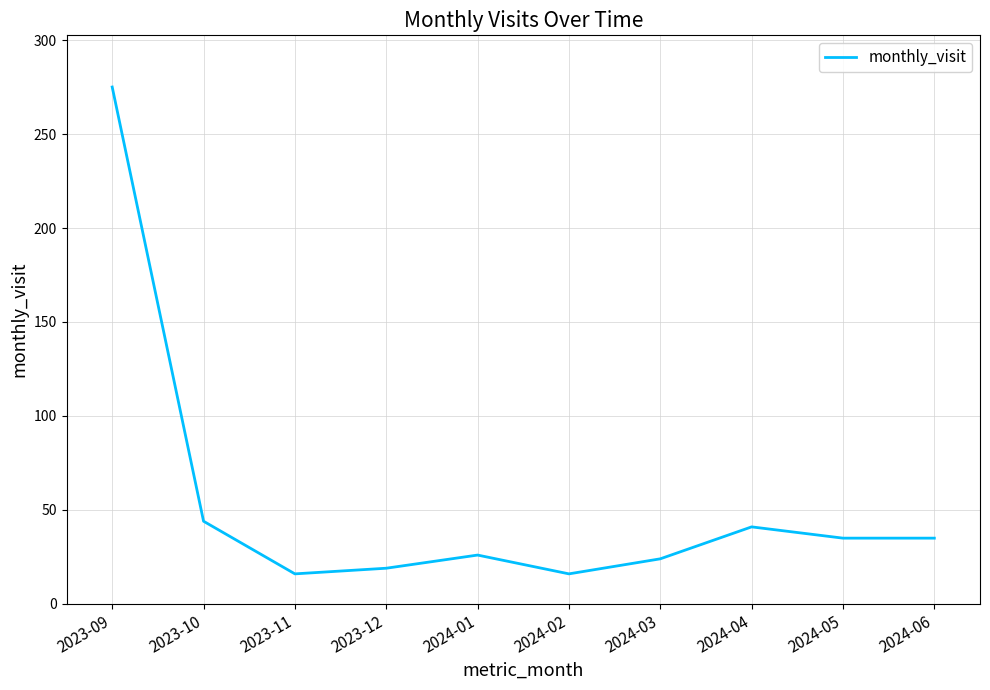

At which label is the value closest to 145?

2023-10